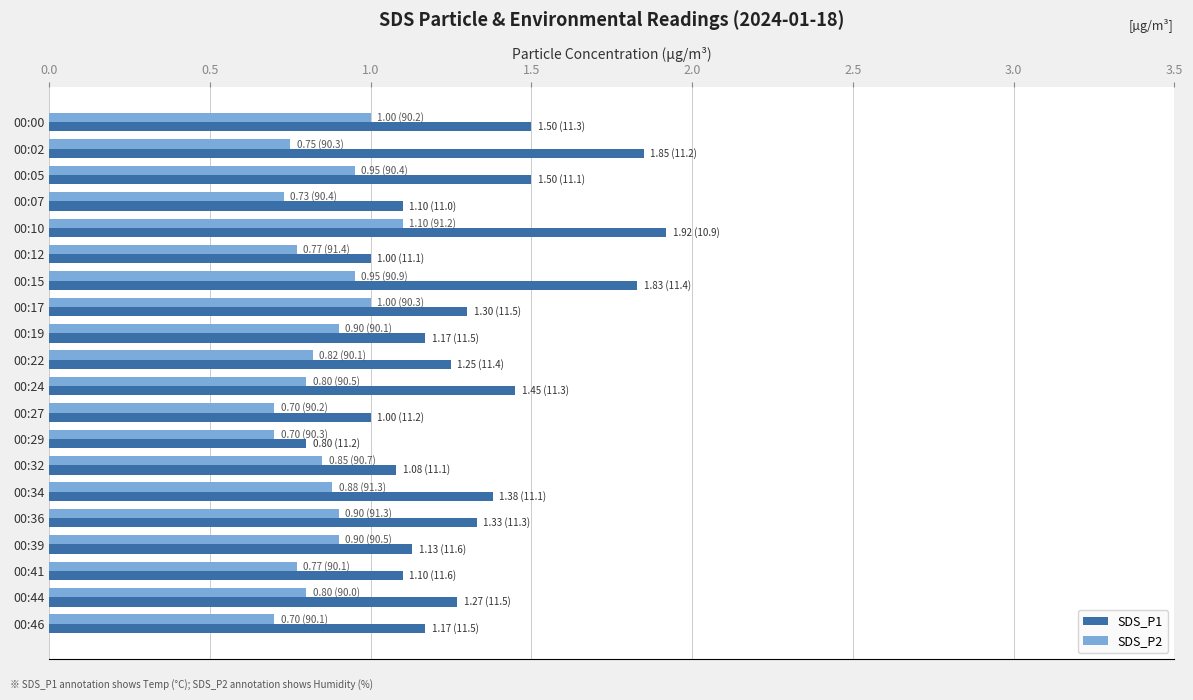

The value of SDS_P1 at 00:39 is 1.1. True or false?

True